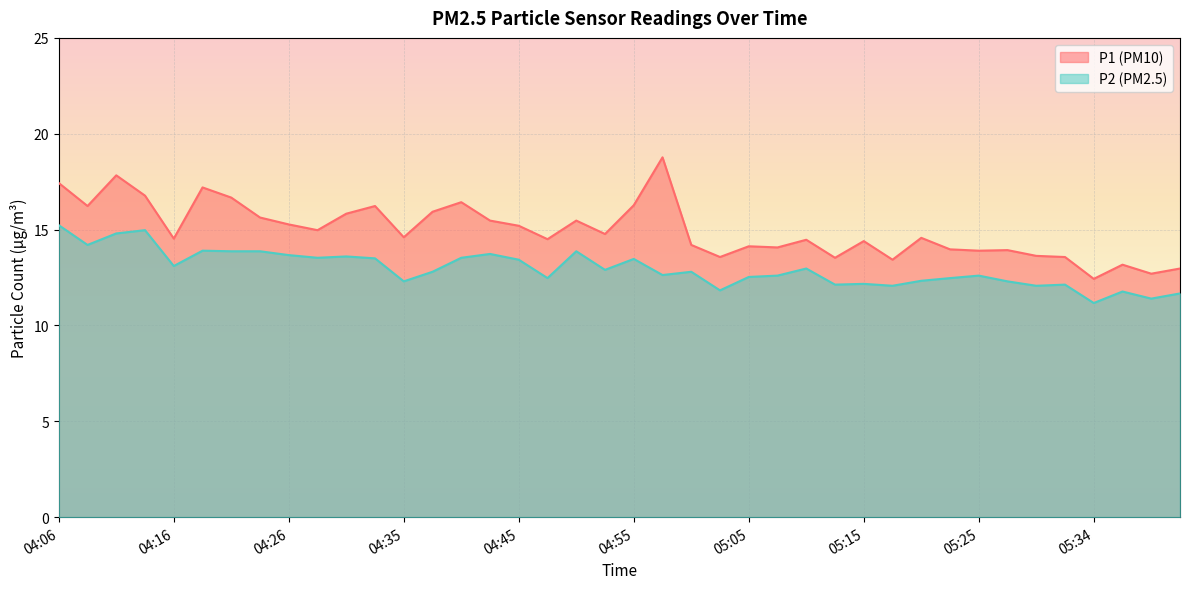

True or false: P2 has a value of 21.1 at 04:13.

False